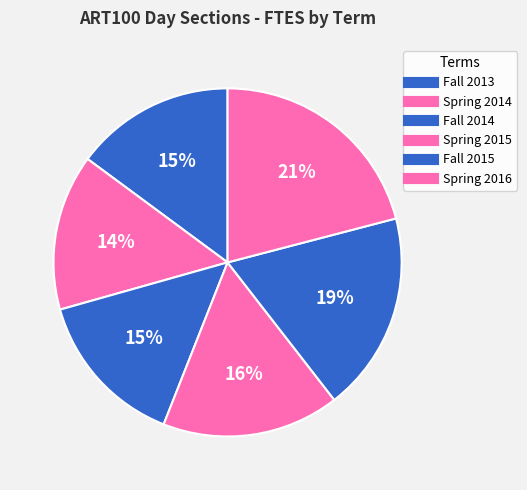

Count the number of slices in the pie.

6